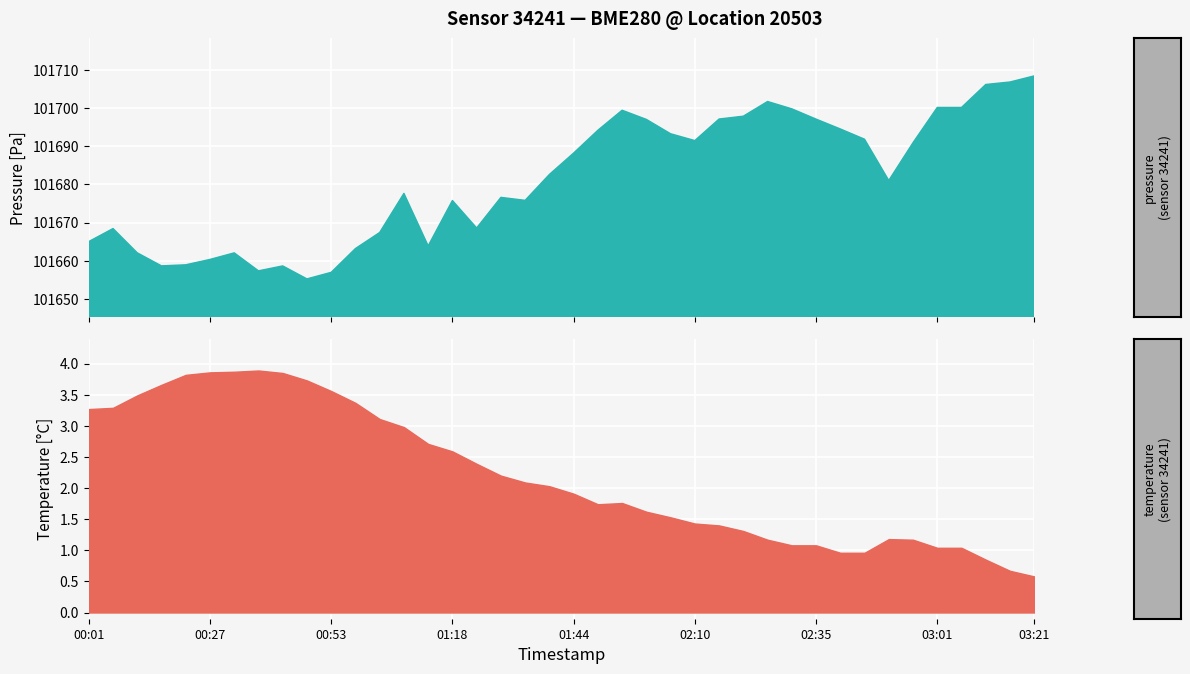

True or false: pressure and temperature cross at least once.

False